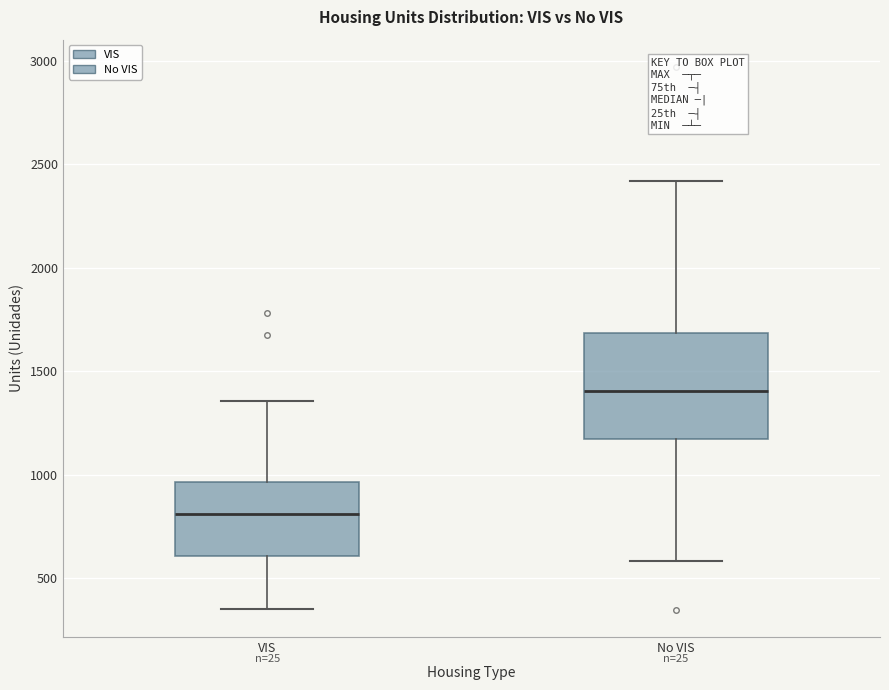

Where does the lower whisker of the box for No VIS end on the y-axis? The values are not printed on the chart, so give them approximately, as read against the axis.

600